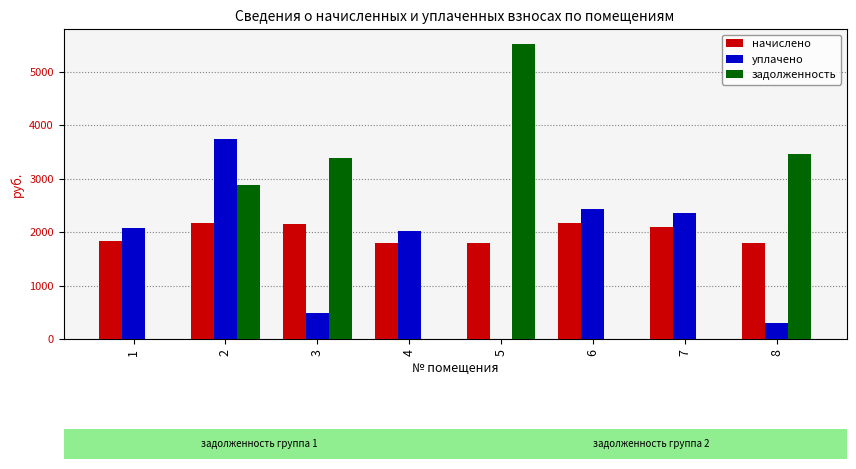

What are all the series names shown in the legend?

начислено, уплачено, задолженность